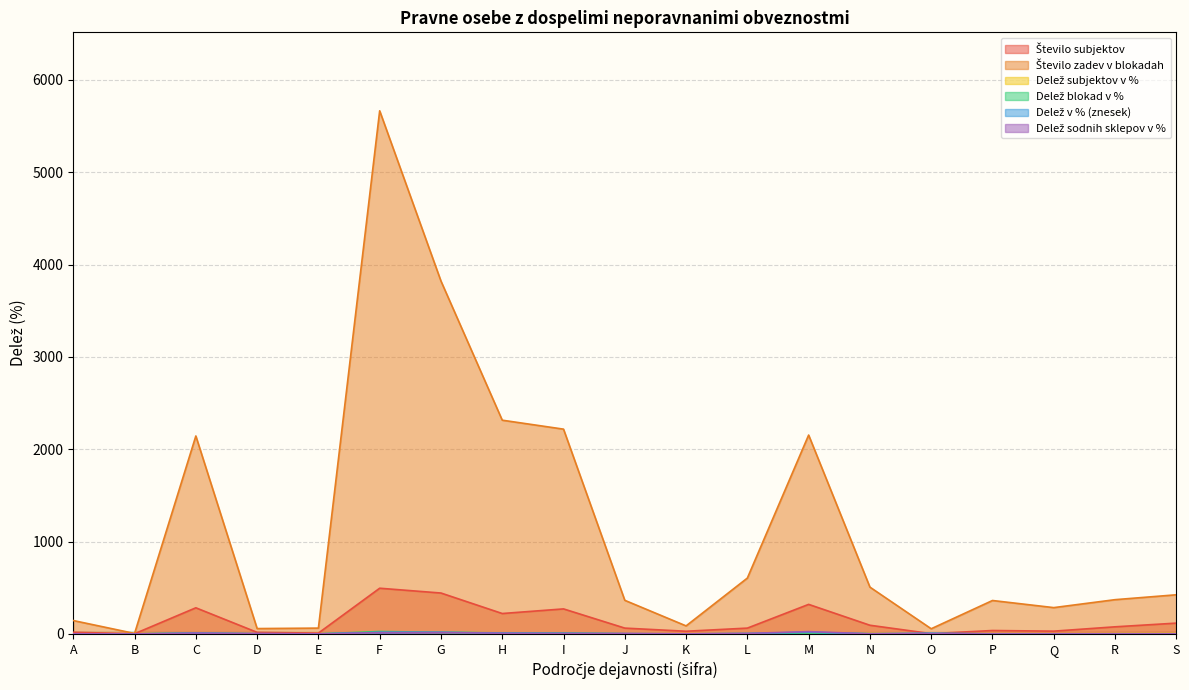

Between which two adjacent categories do Število subjektov and Delež v % (znesek) first intersect?

N and O